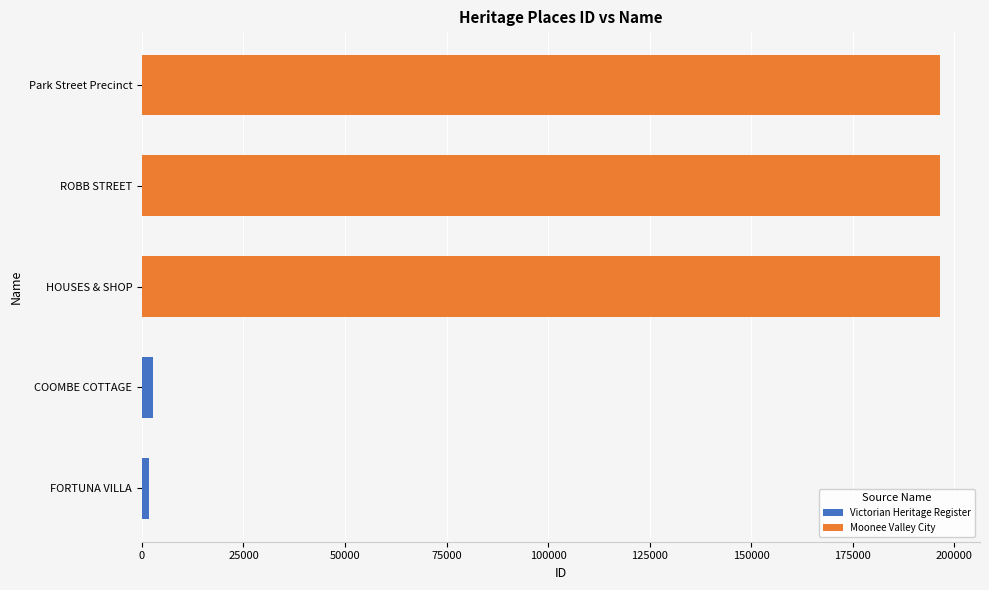

What is the difference between the second highest and second lowest values?

193598